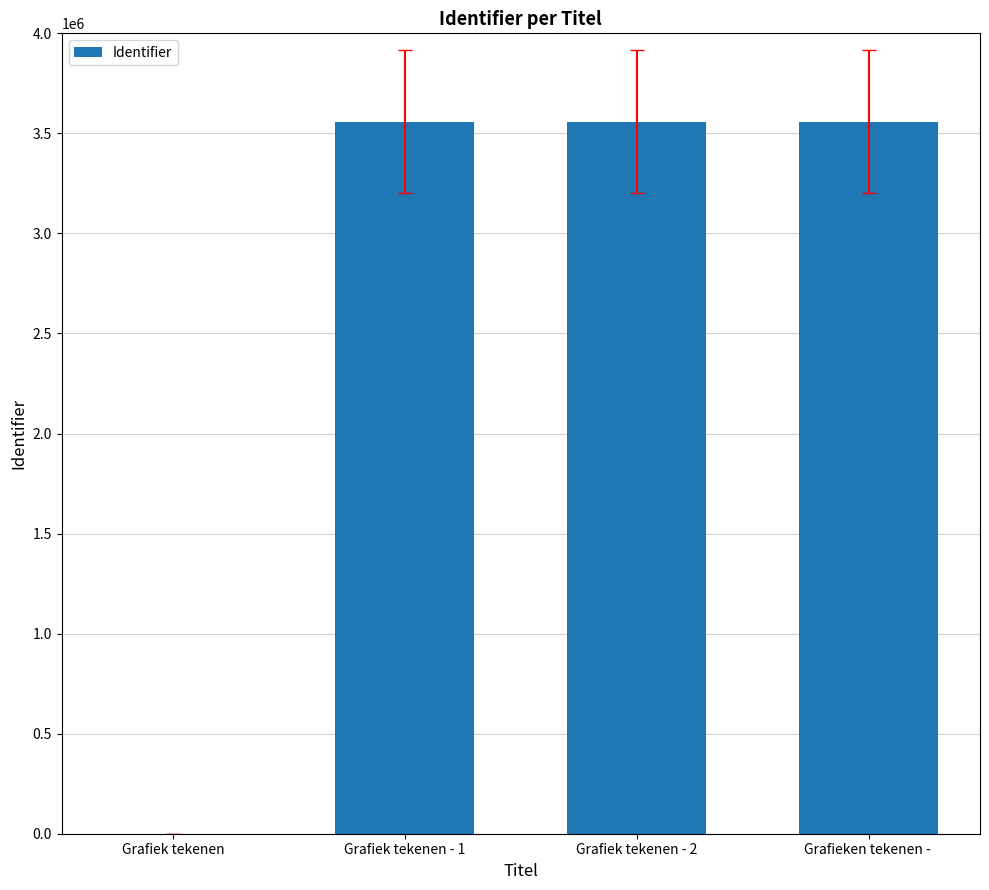

What is the ratio of the value at Grafiek tekenen - 2 to the value at Grafieken tekenen - ?

1.0